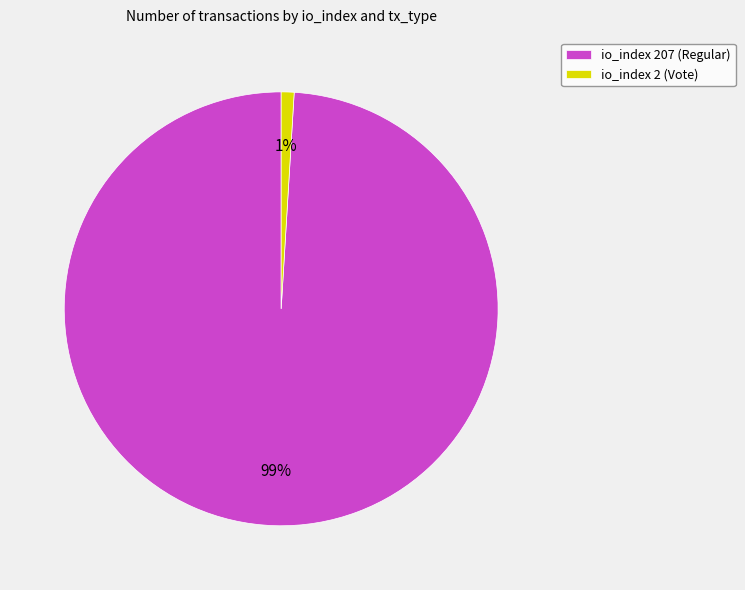

Is it true that io_index 2 (Vote) is 11% of the pie?

False